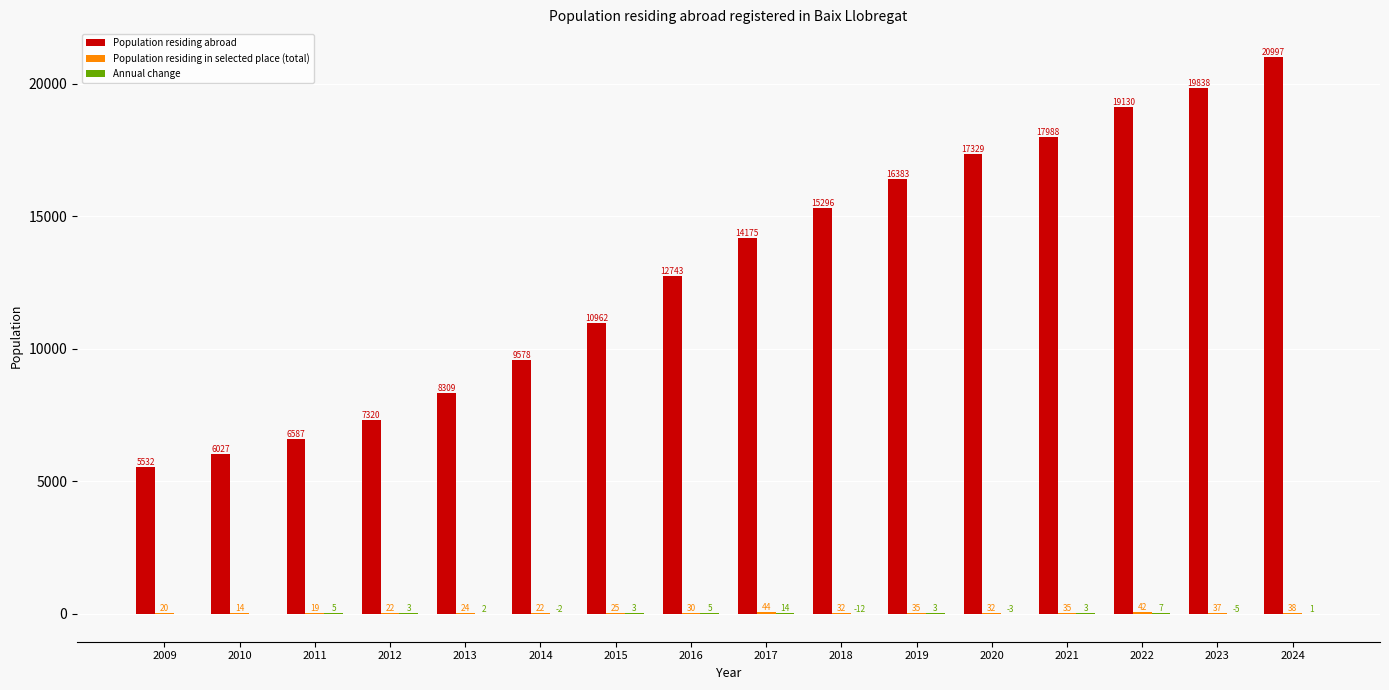

The Population residing abroad series shows 6027 at 2010. True or false?

True